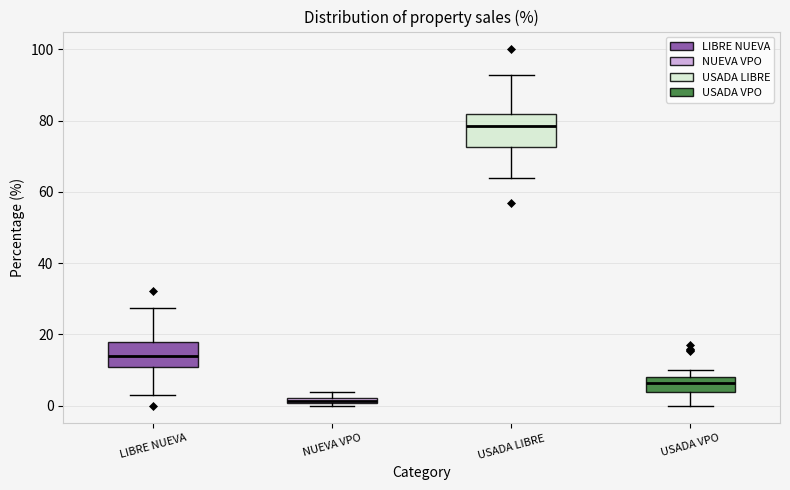

Where is the upper edge of the box for USADA LIBRE on the y-axis? The values are not printed on the chart, so give them approximately, as read against the axis.

82